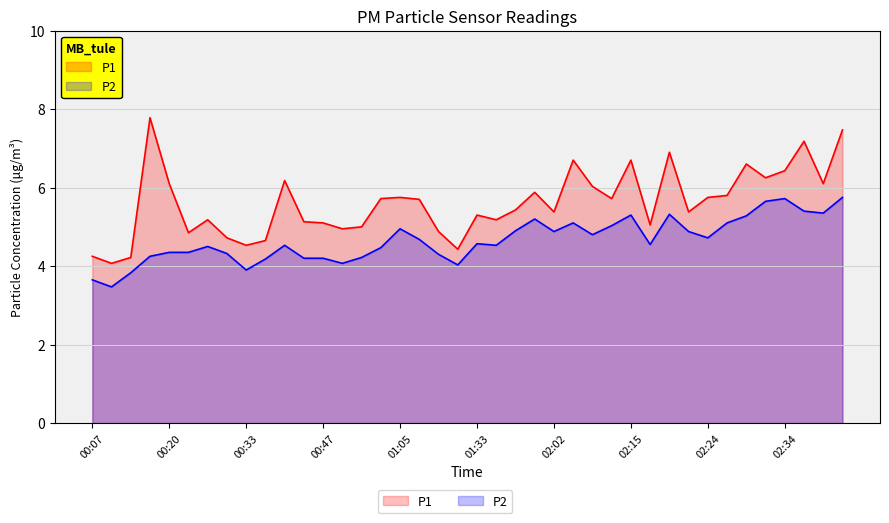

Is it true that P2 equals 8.5 at 02:42?

False